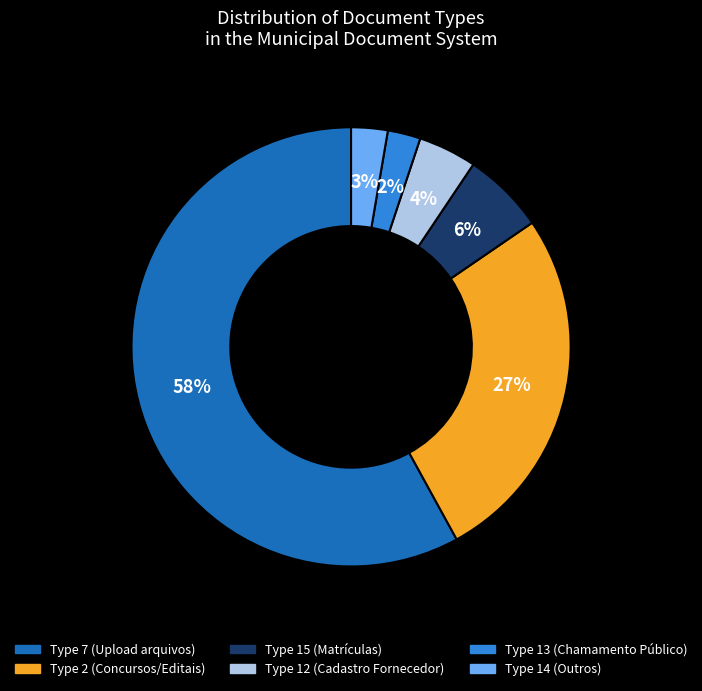

True or false: Type 14 (Outros) accounts for 3% of the total.

True